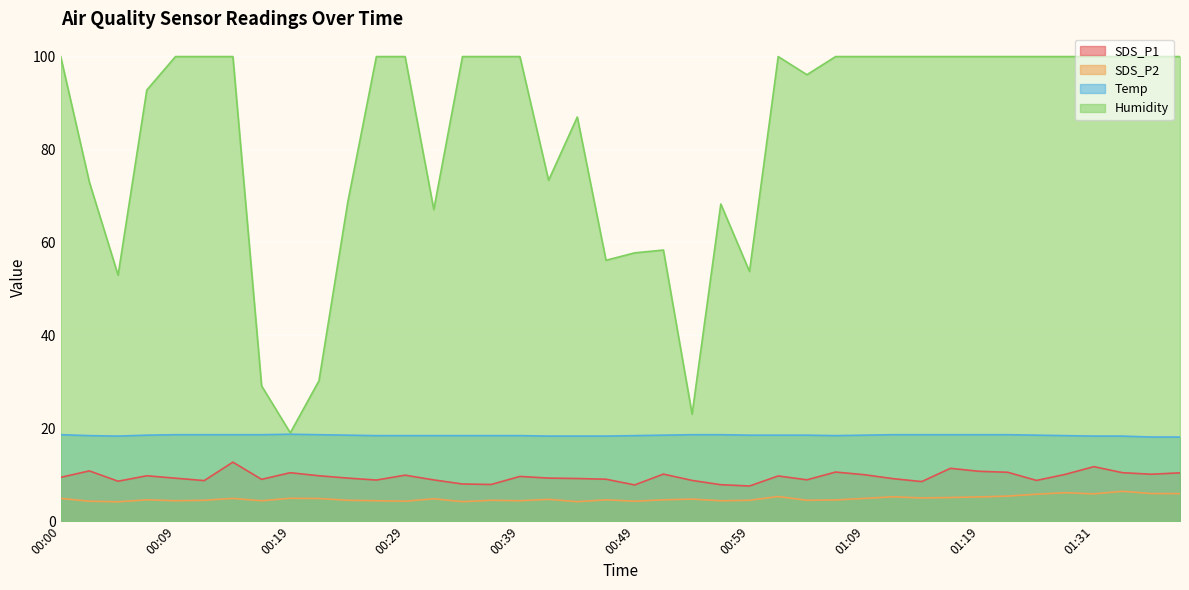

The SDS_P2 series shows 5.9 at 01:39. True or false?

True